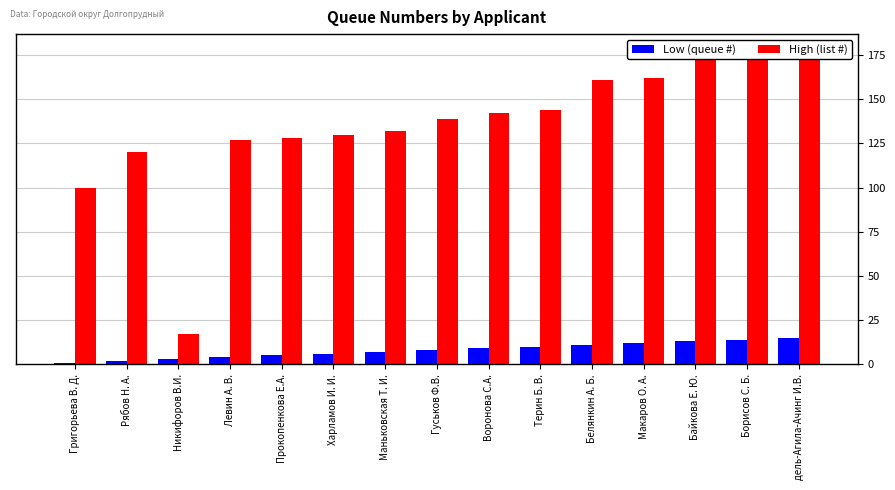

What is the highest value of the High (list #) series?

178